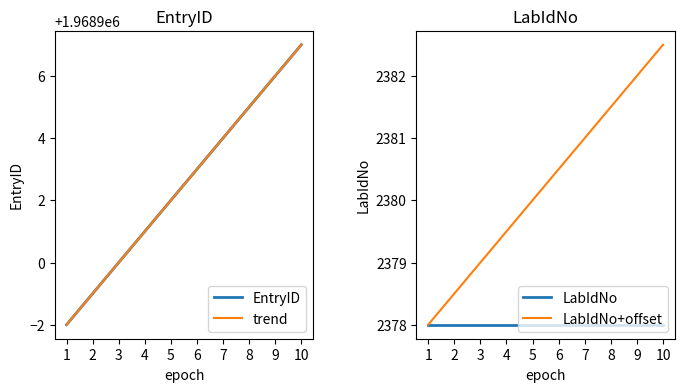

True or false: EntryID has more than 2 points higher than both neighbors.

False